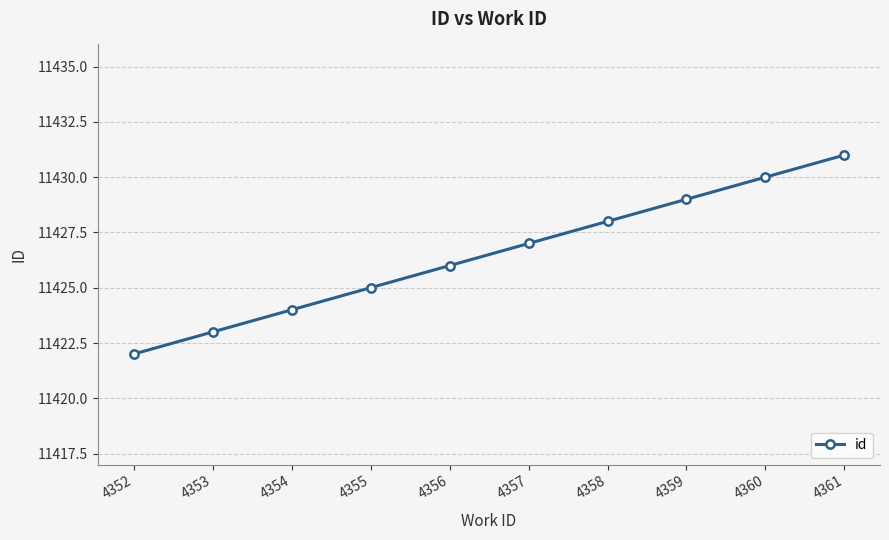

Reading left to right, transcribe all the data shown in this chart.

4352=11422	4353=11423	4354=11424	4355=11425	4356=11426	4357=11427	4358=11428	4359=11429	4360=11430	4361=11431